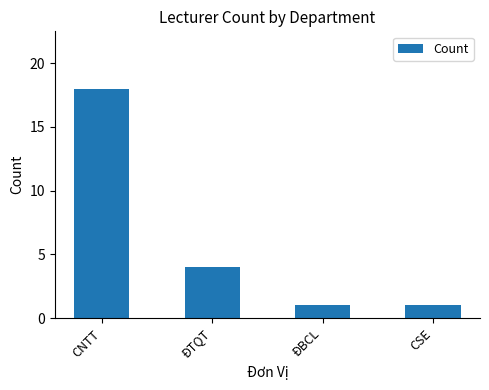

Reading right to left, list all the values displayed in this chart.

CSE=1	ĐBCL=1	ĐTQT=4	CNTT=18